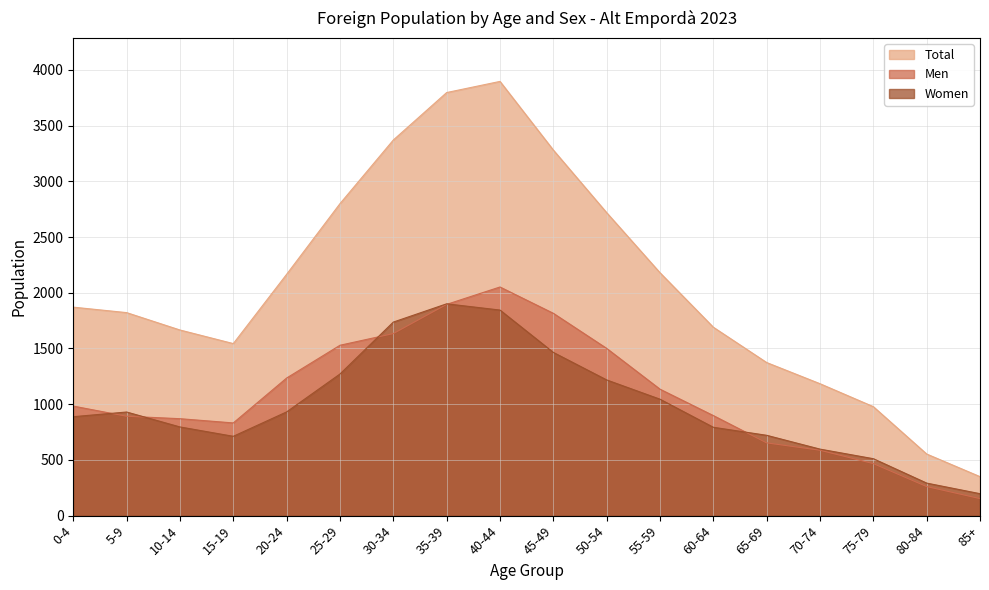

At how many categories does at least one series exceed 1073?

15